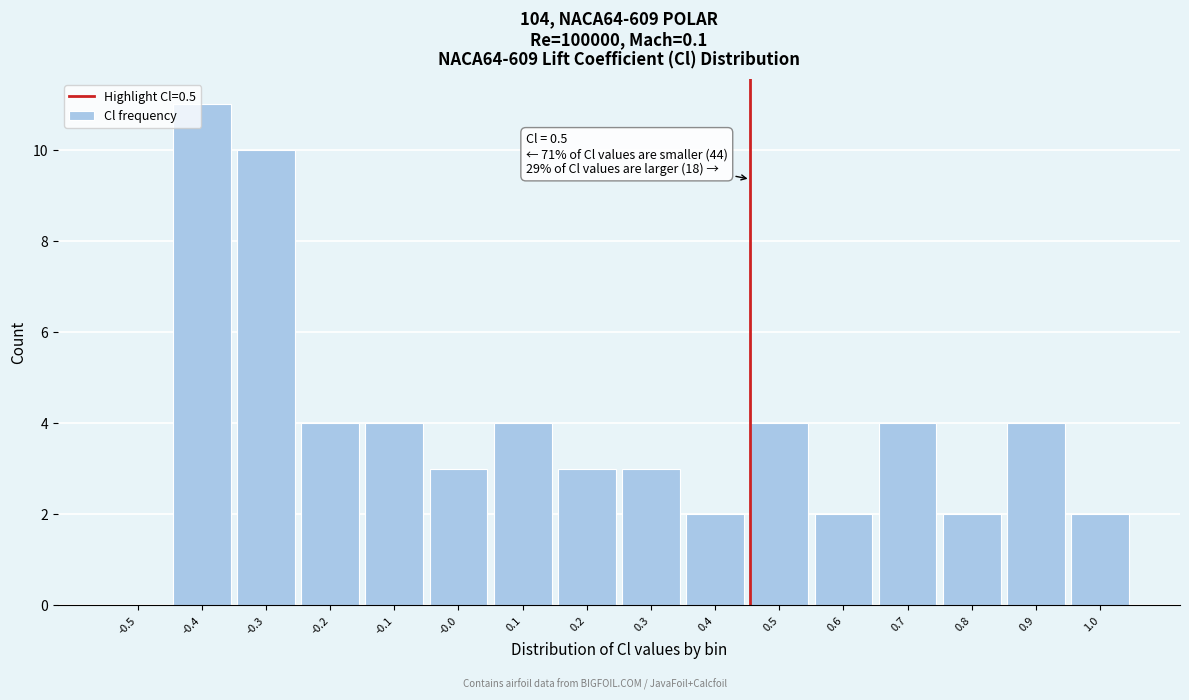

Reading right to left, extract all data points from this chart.

1.0=2	0.9=4	0.8=2	0.7=4	0.6=2	0.5=4	0.4=2	0.3=3	0.2=3	0.1=4	-0.0=3	-0.1=4	-0.2=4	-0.3=10	-0.4=11	-0.5=0